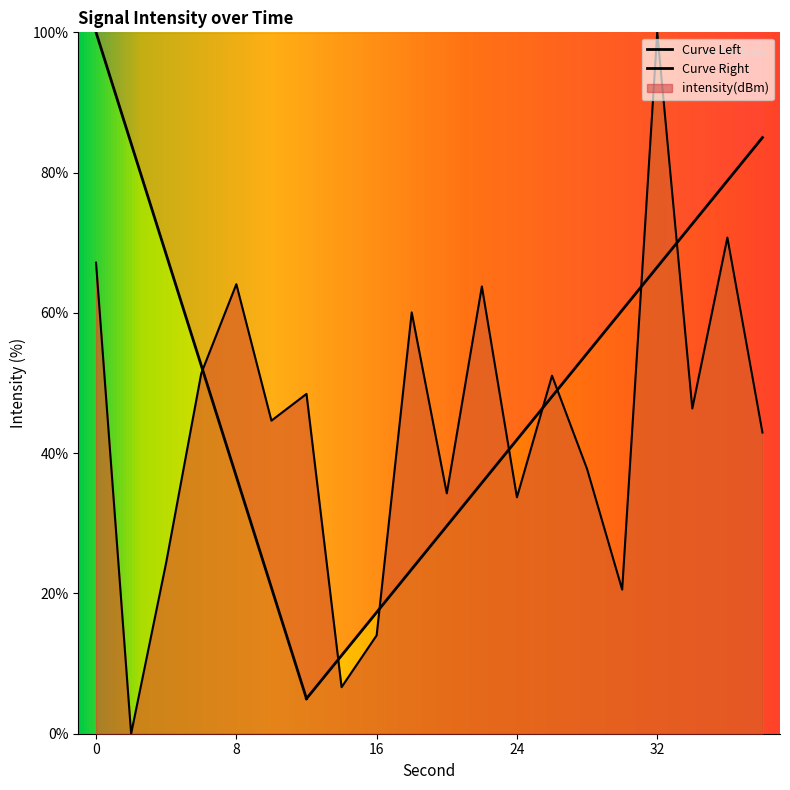

Rank the categories by value from lowest to highest.

2, 14, 16, 30, 4, 24, 20, 28, 38, 10, 34, 12, 26, 6, 18, 22, 8, 0, 36, 32